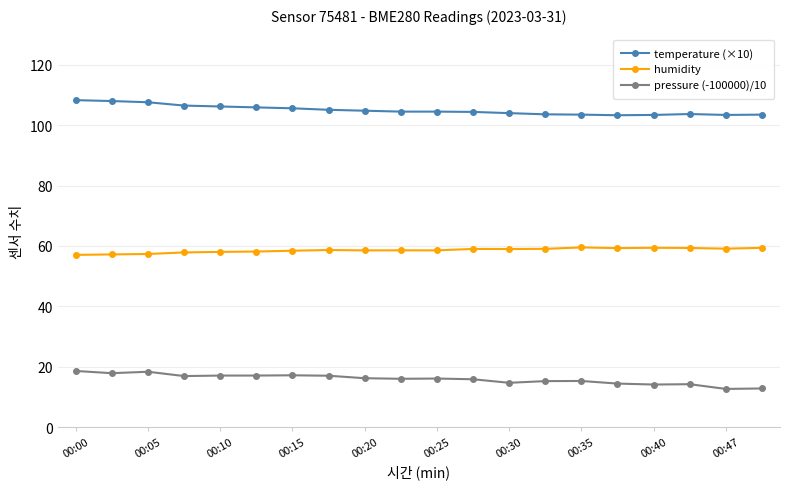

What is the difference between the second highest and second lowest values in the pressure (-100000)/10 series?

5.5